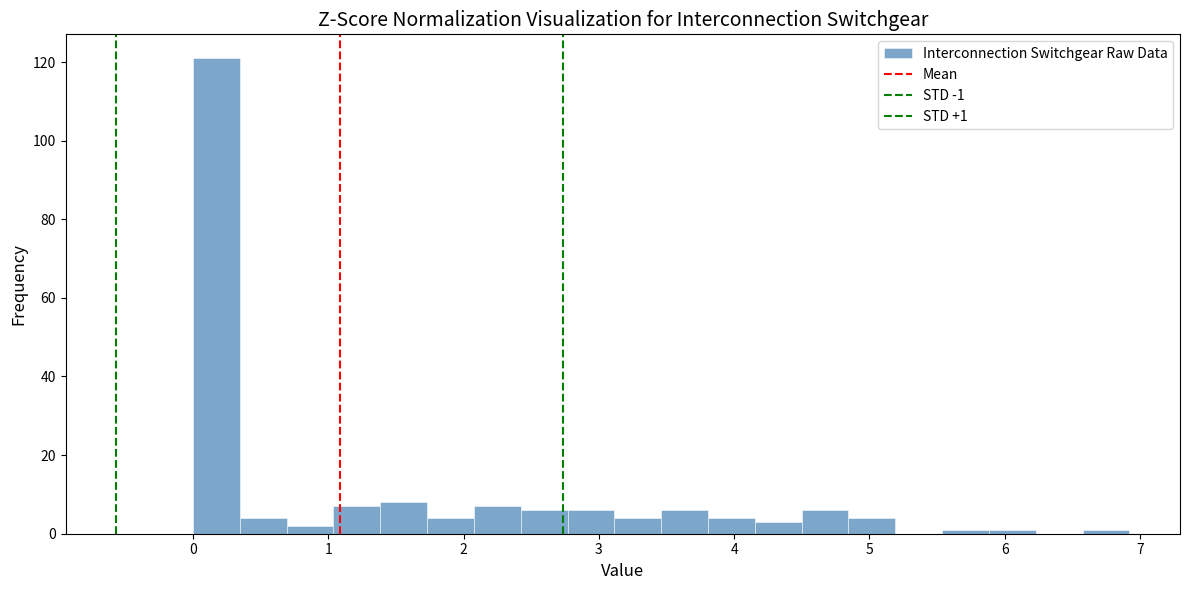

Read against the x-axis, roughly where is the centre of the tallest bar?

0.2